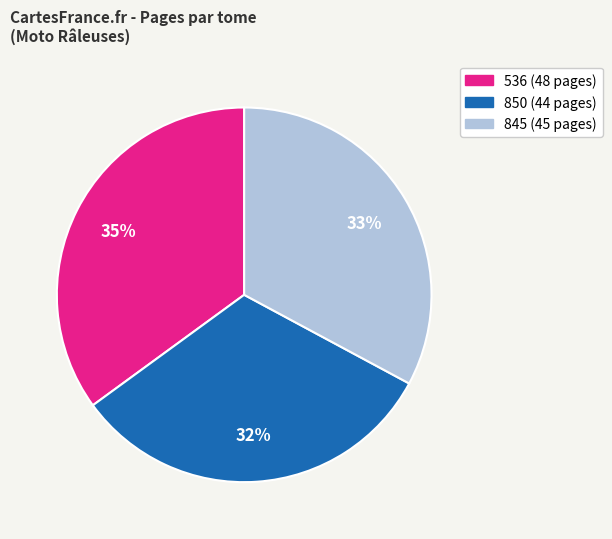

True or false: 536 accounts for 29% of the total.

False